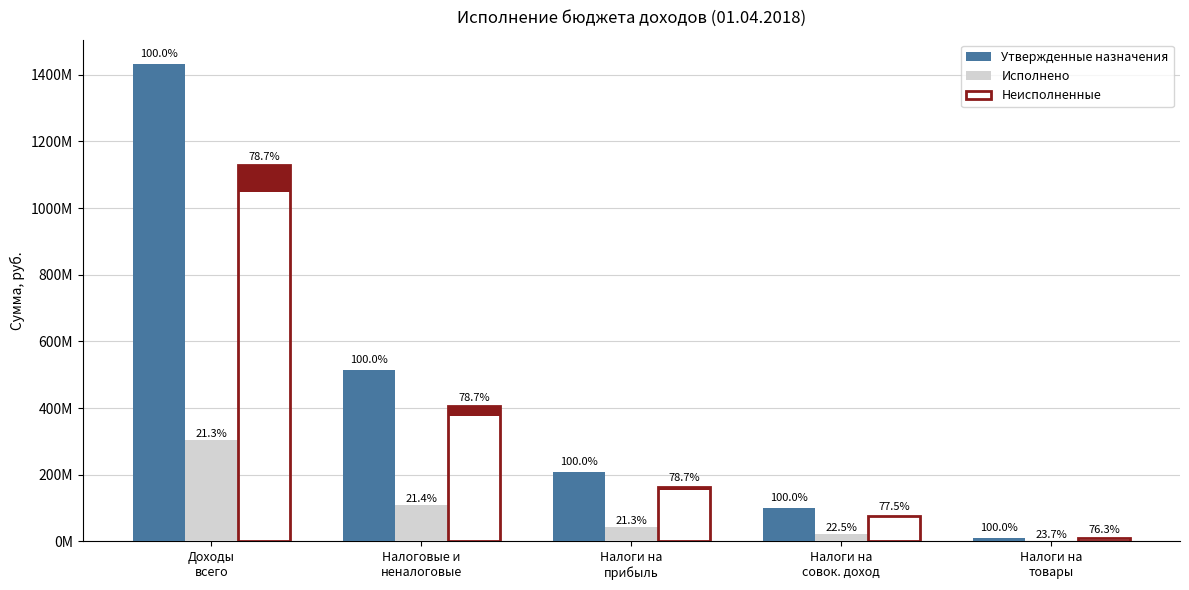

At Доходы
всего, list the series in order from largest to smallest.

Утвержденные назначения, Неисполненные, Исполнено